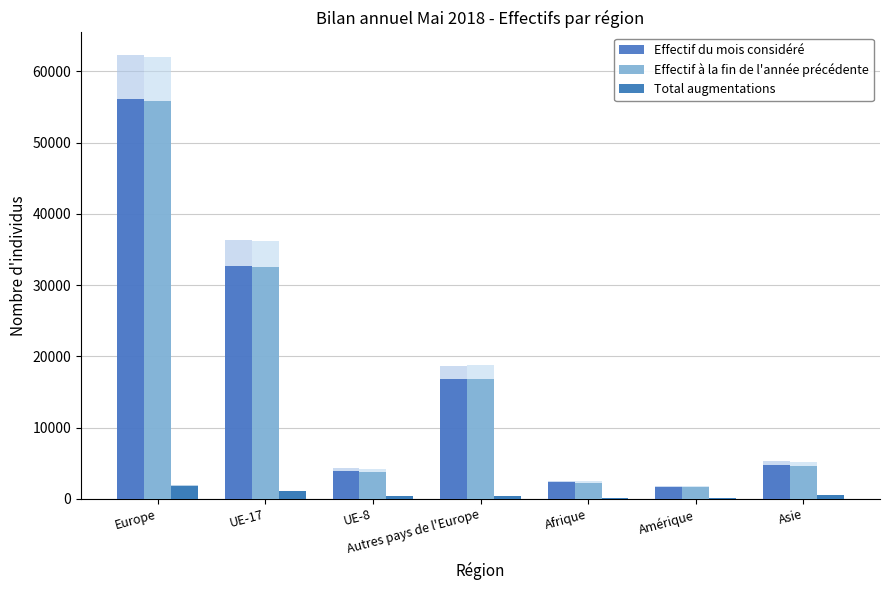

What is the approximate value of Effectif à la fin de l'année précédente at UE-8?

3776.4